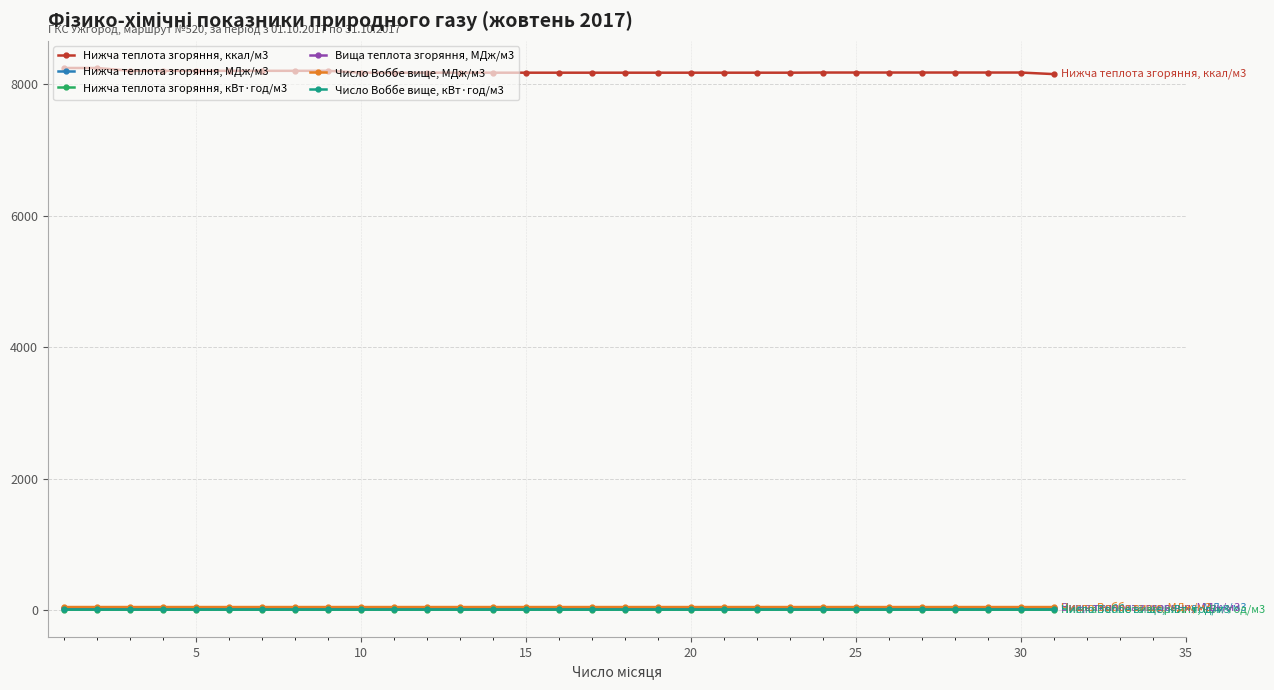

True or false: Нижча теплота згоряння, ккал/м3 and Нижча теплота згоряння, МДж/м3 intersect in this chart.

False